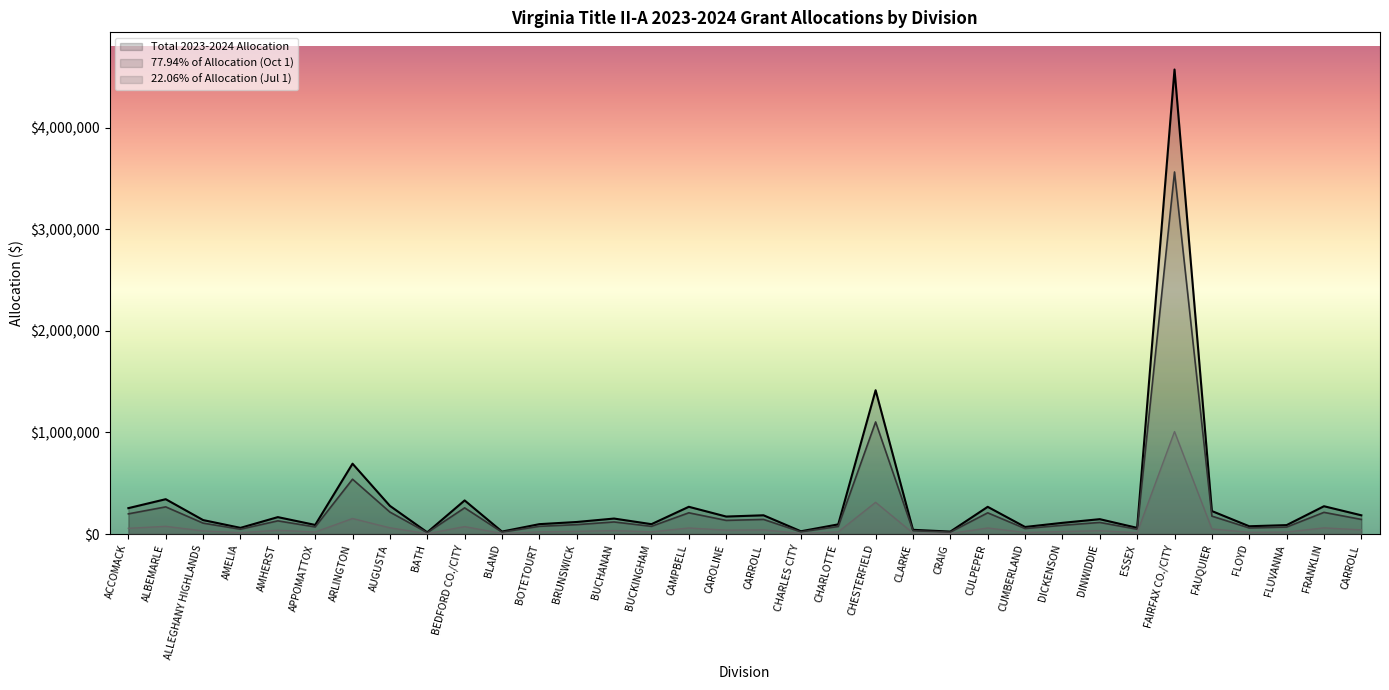

Which series has the largest total across all categories?

Total 2023-2024 Allocation